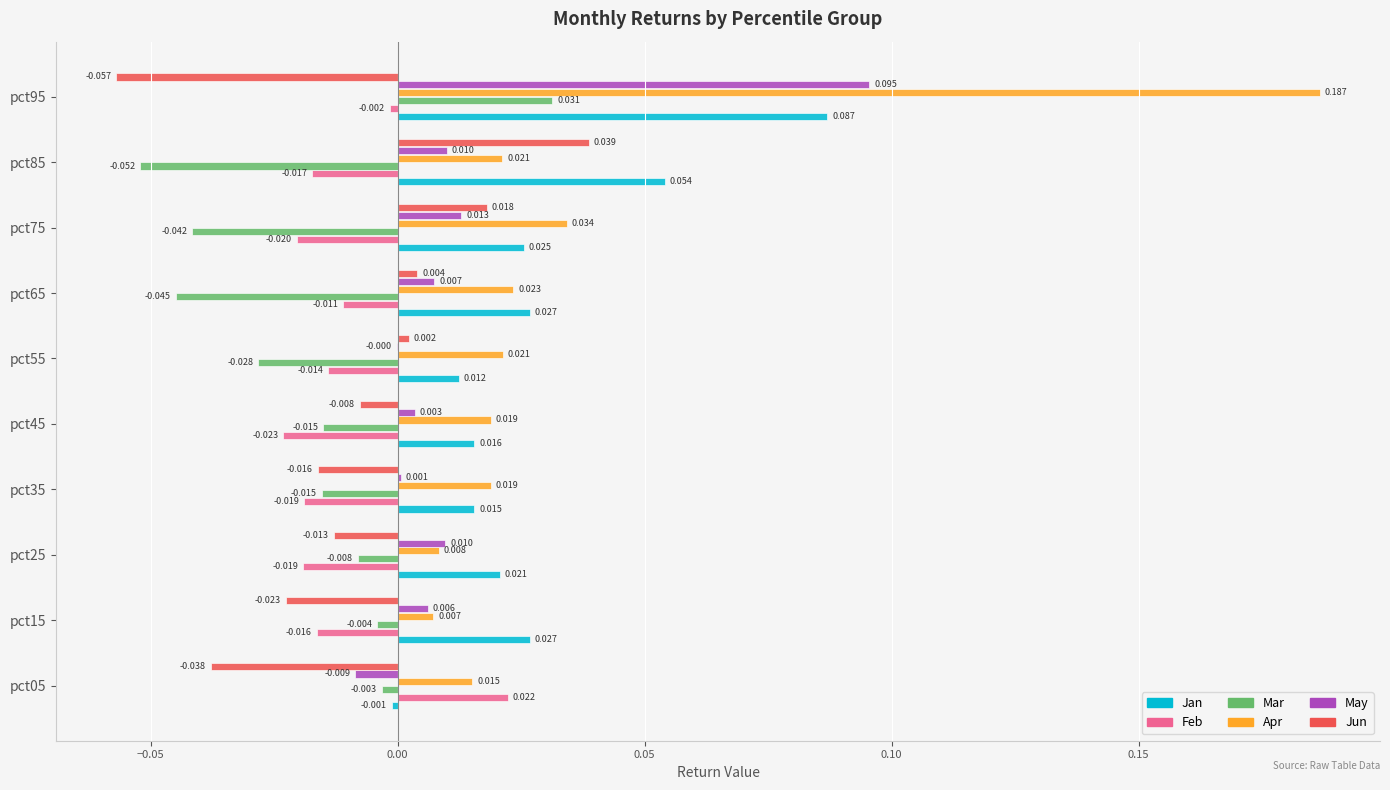

How many positive values does the Jun series have?

4